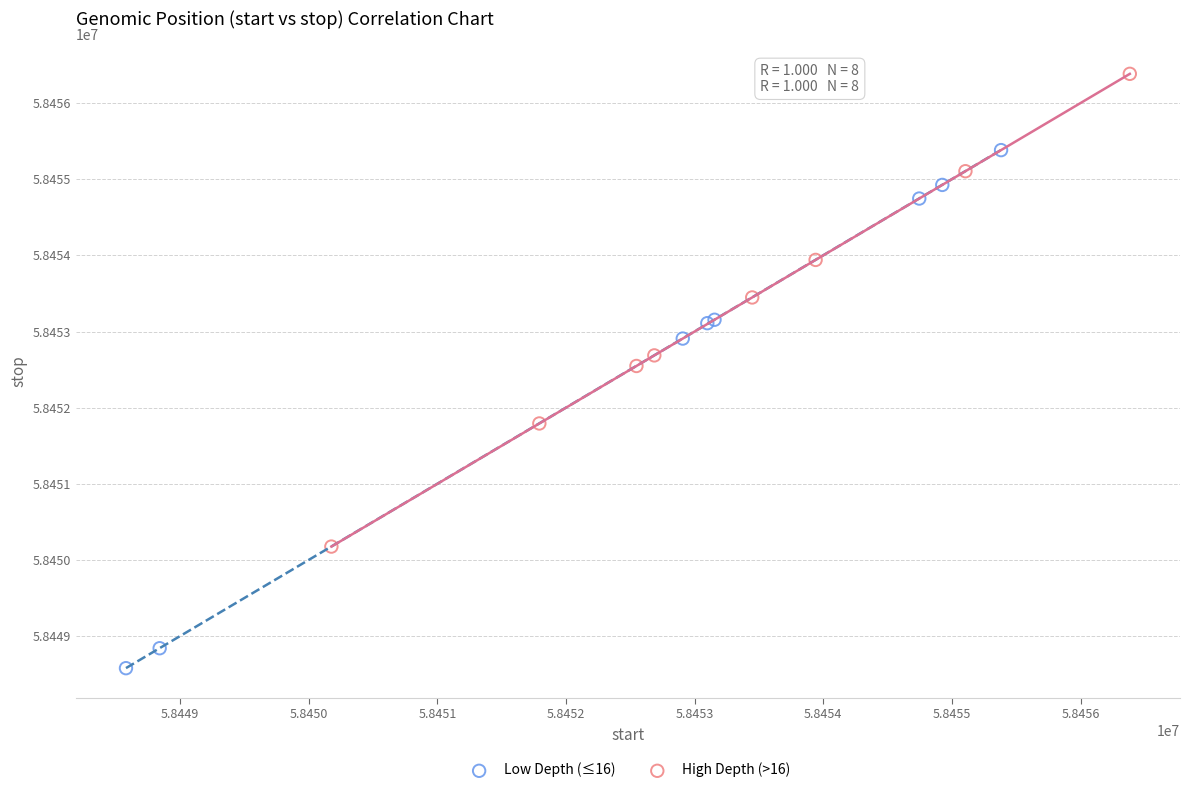

Which series reaches the maximum Y coordinate?

High Depth (>16)